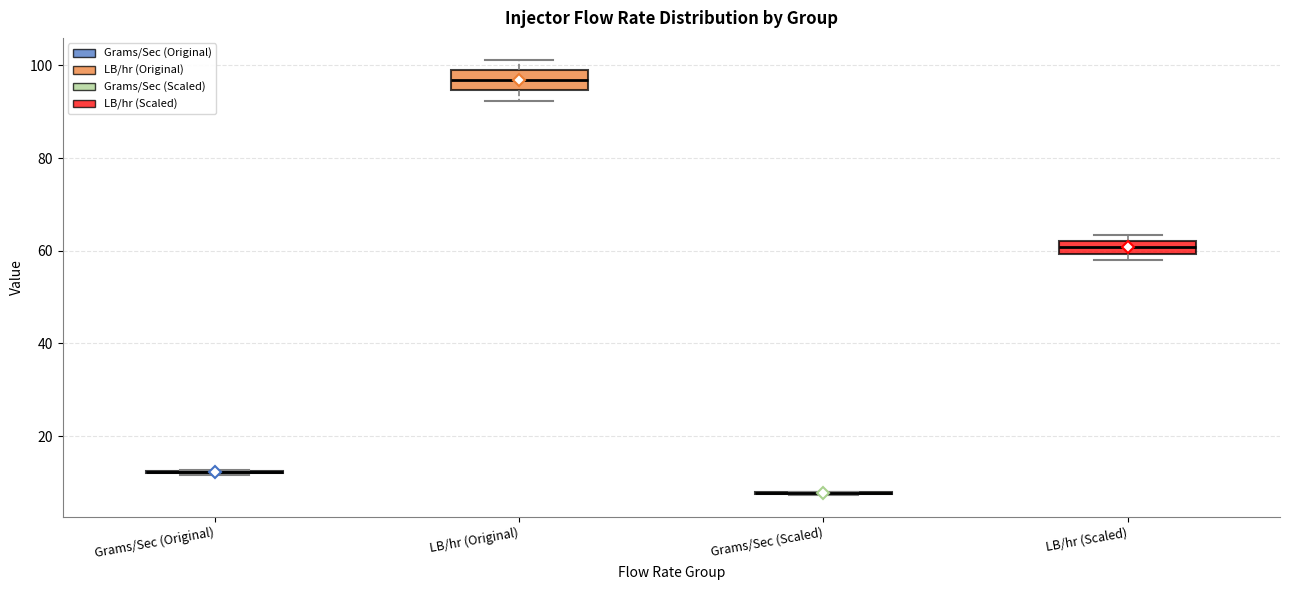

Where does the upper whisker of the box for LB/hr (Original) end on the y-axis? The values are not printed on the chart, so give them approximately, as read against the axis.

102